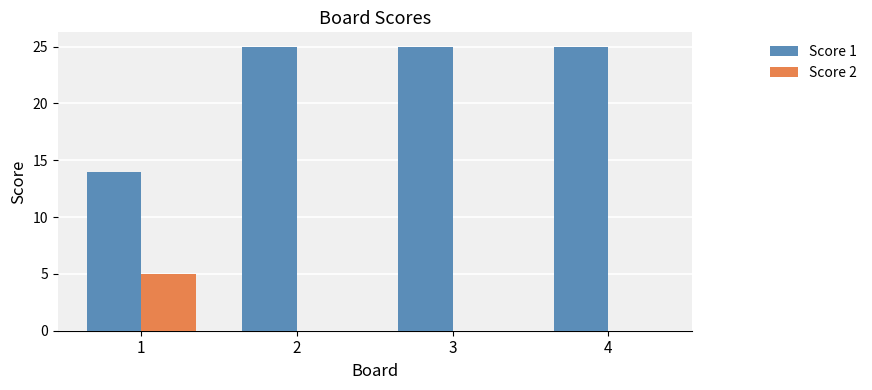

What is the total value across all series at 1?

19